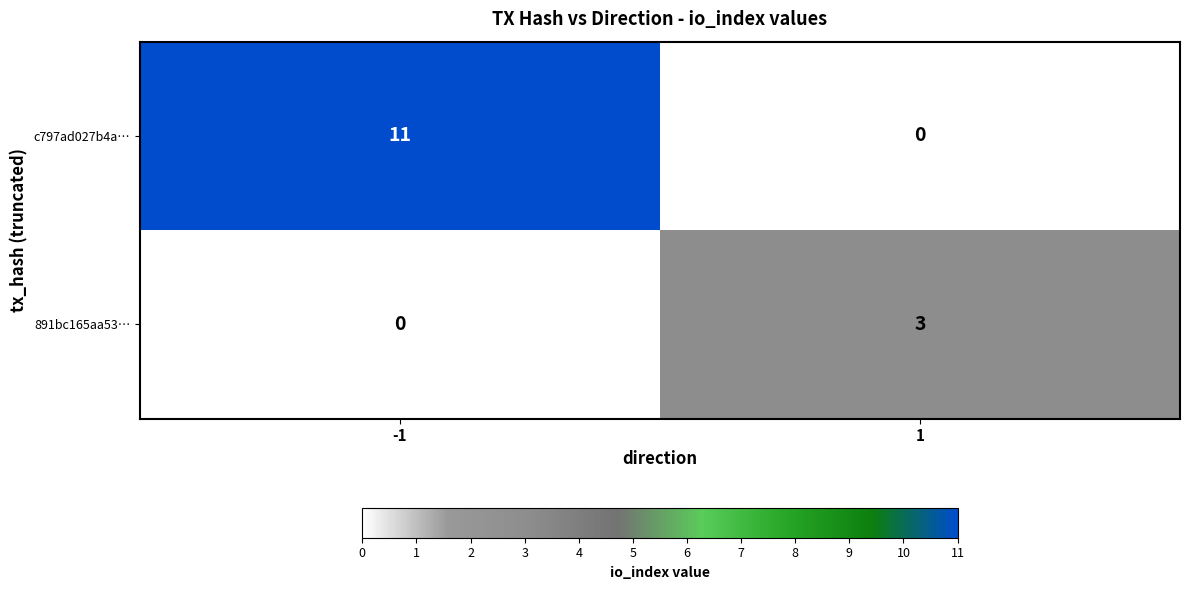

Count the number of data series in this chart.

2